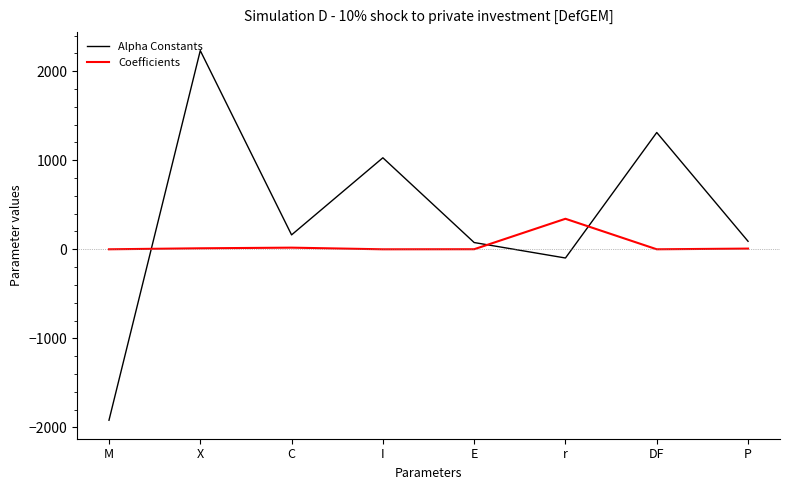

Between M and C, which series saw the biggest shift?

Alpha Constants